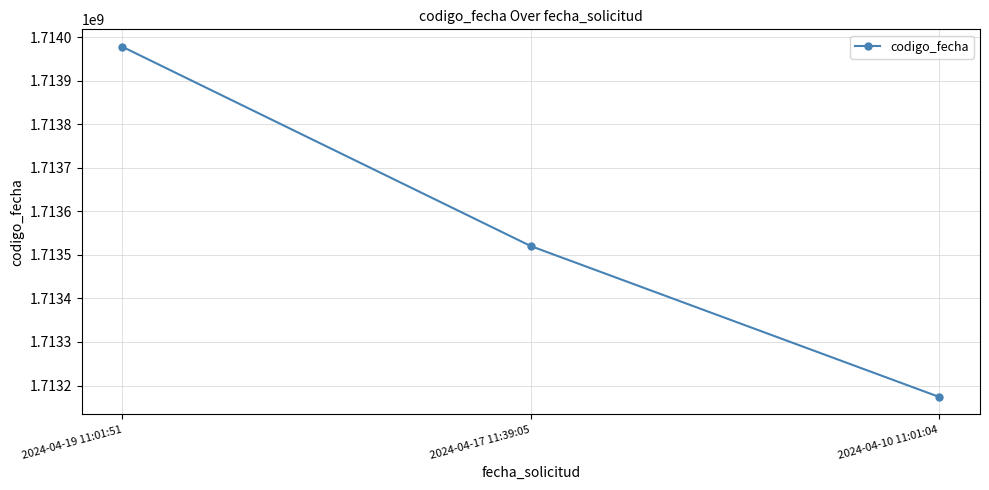

Where is the data nearest to the value 1713575681?

2024-04-17 11:39:05